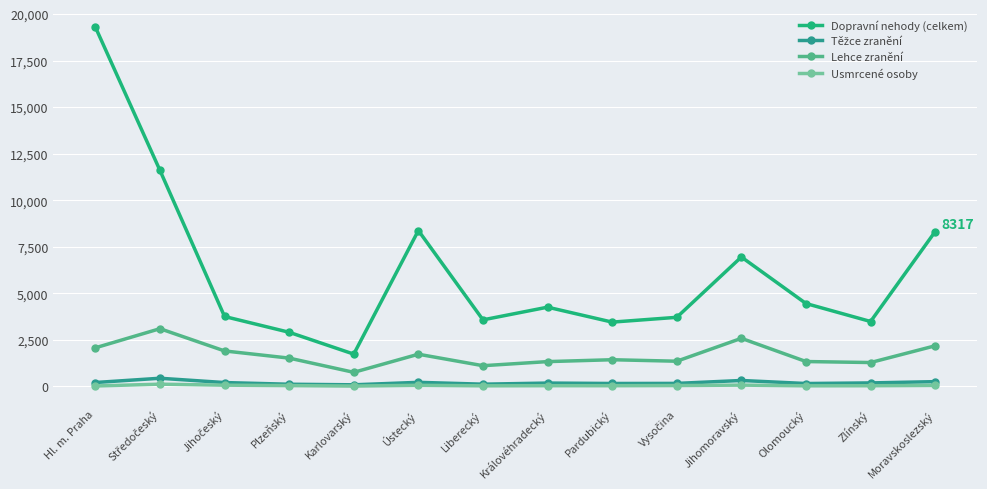

Which series changed the most between Pardubický and Olomoucký?

Dopravní nehody (celkem)